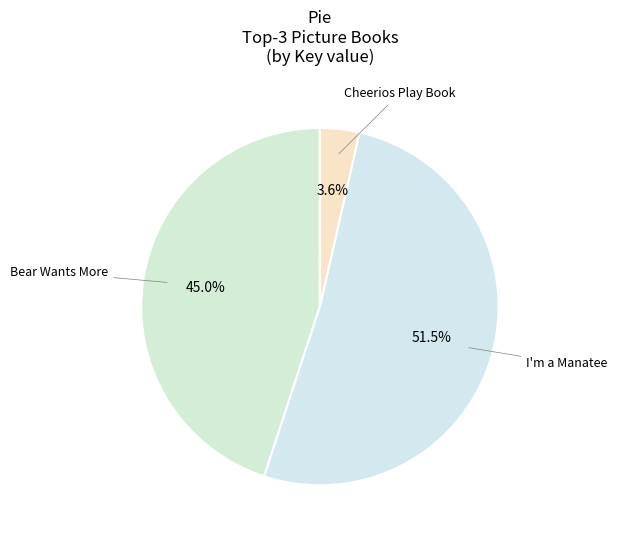

What is the smallest slice in the pie chart?

Cheerios Play Book